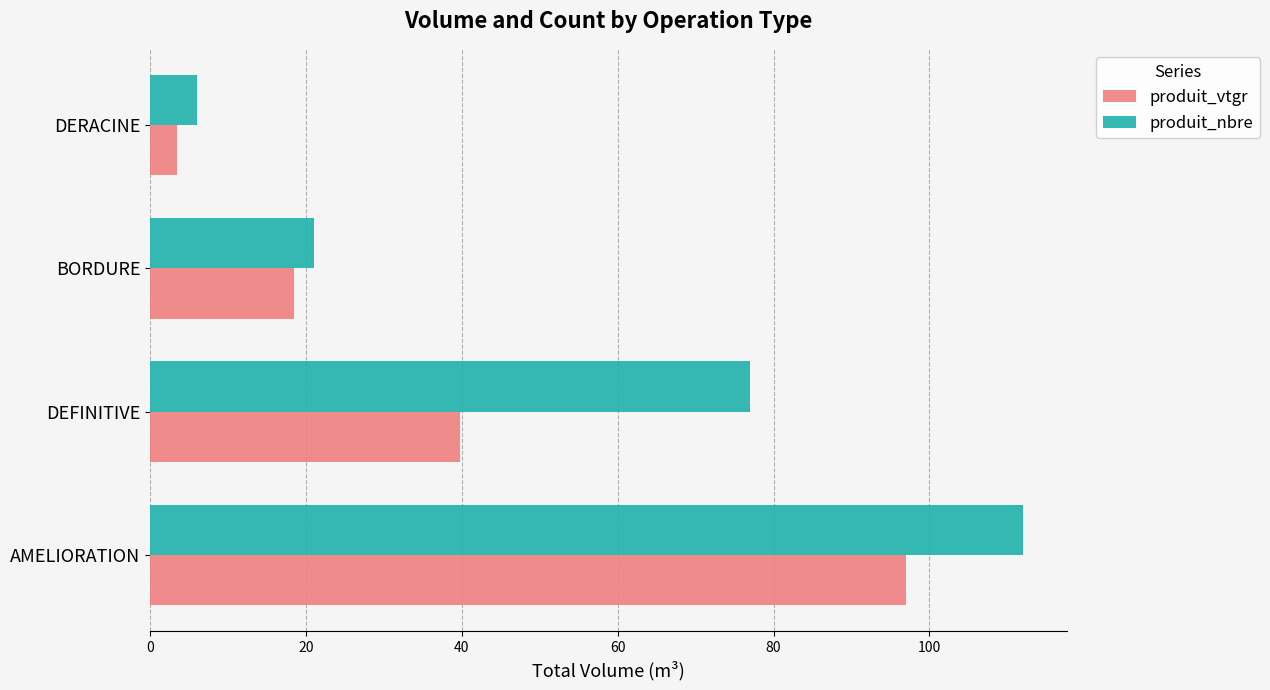

The value of produit_vtgr at AMELIORATION is 96.9. True or false?

True